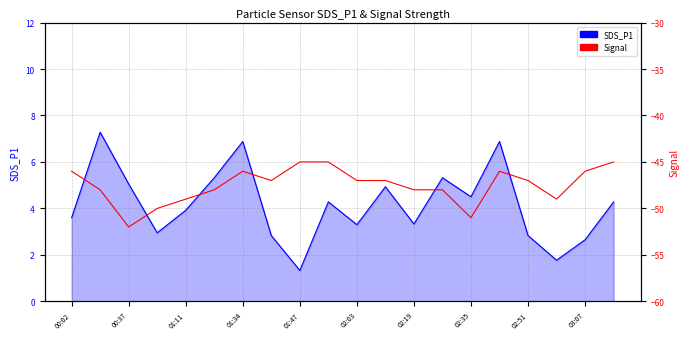

How many lines are shown in the chart?

2